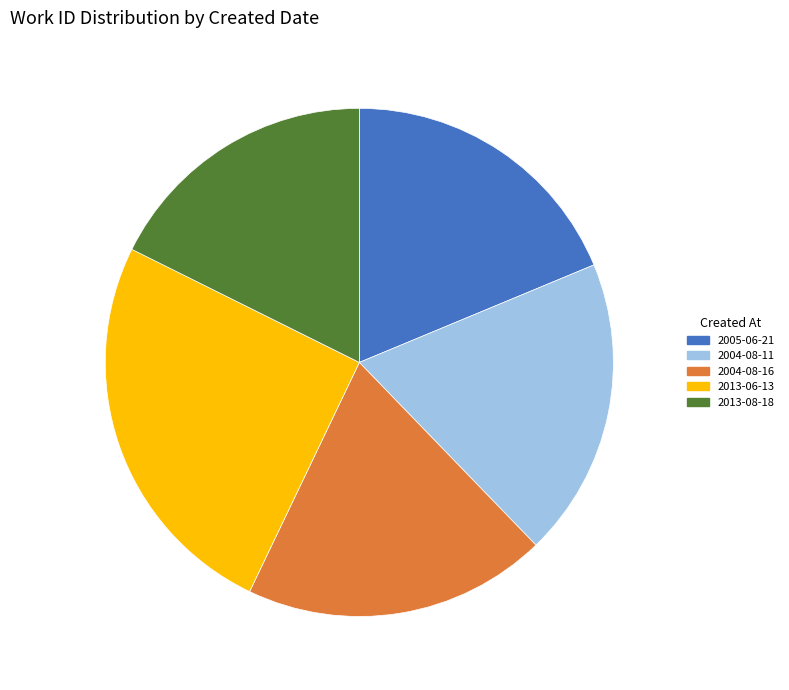

Combined, do 2004-08-16 and 2004-08-11 account for over 50%?

No